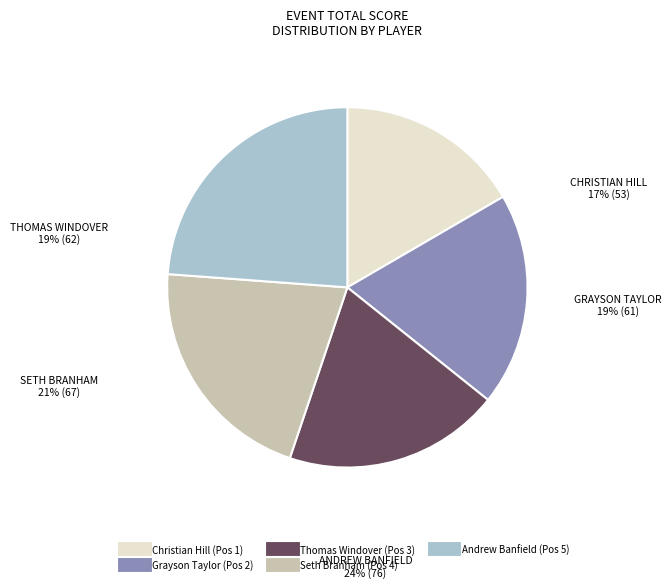

Is the sum of Thomas Windover and Andrew Banfield greater than half?

No